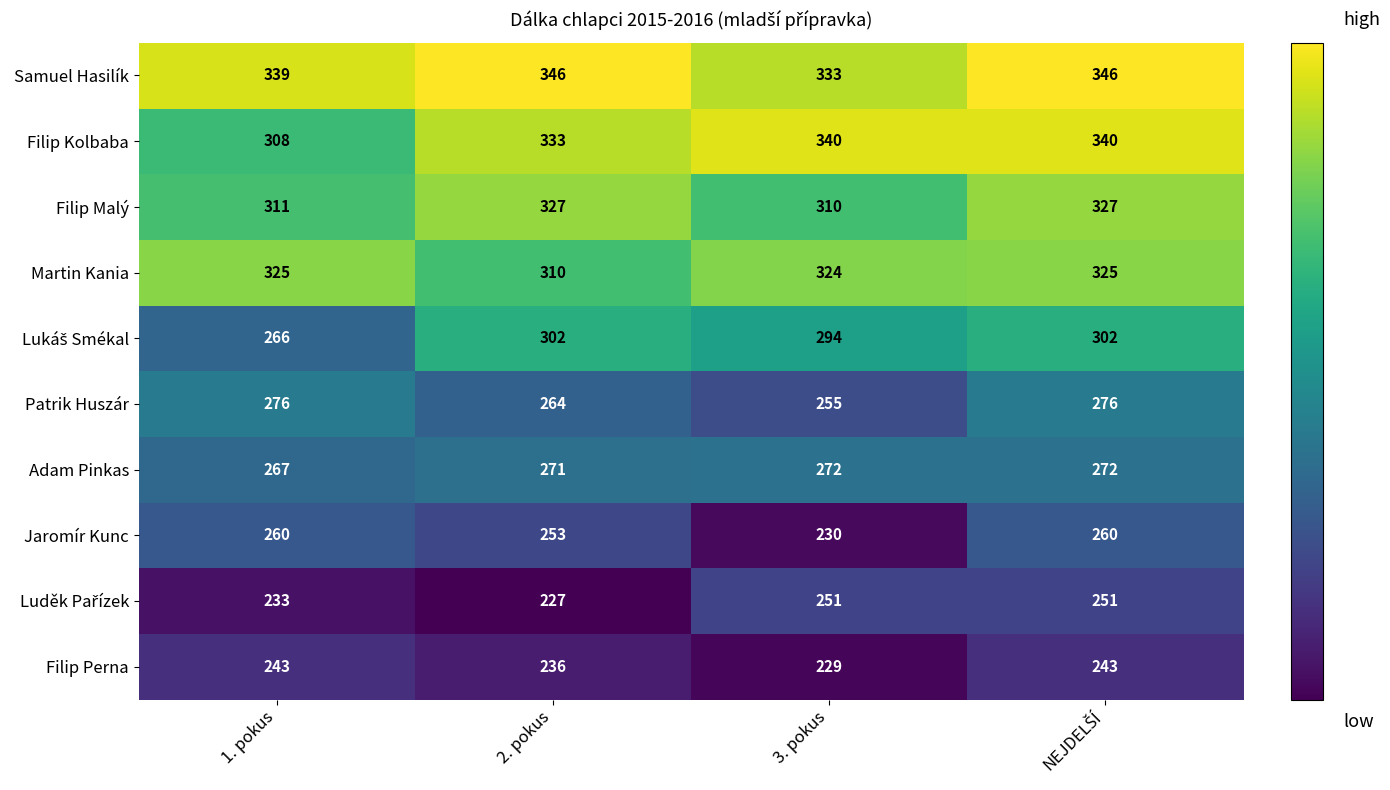

What is the sum of all Filip Kolbaba values?

1321